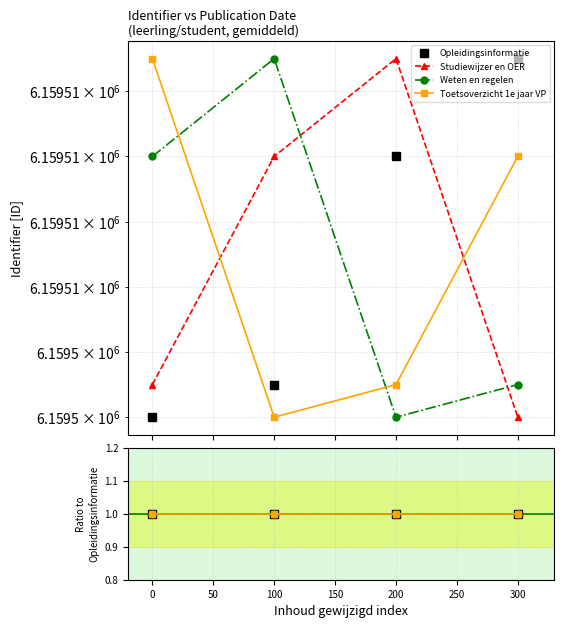

List the series in order of their peak value, lowest first.

Opleidingsinformatie, Studiewijzer en OER, Weten en regelen, Toetsoverzicht 1e jaar VP